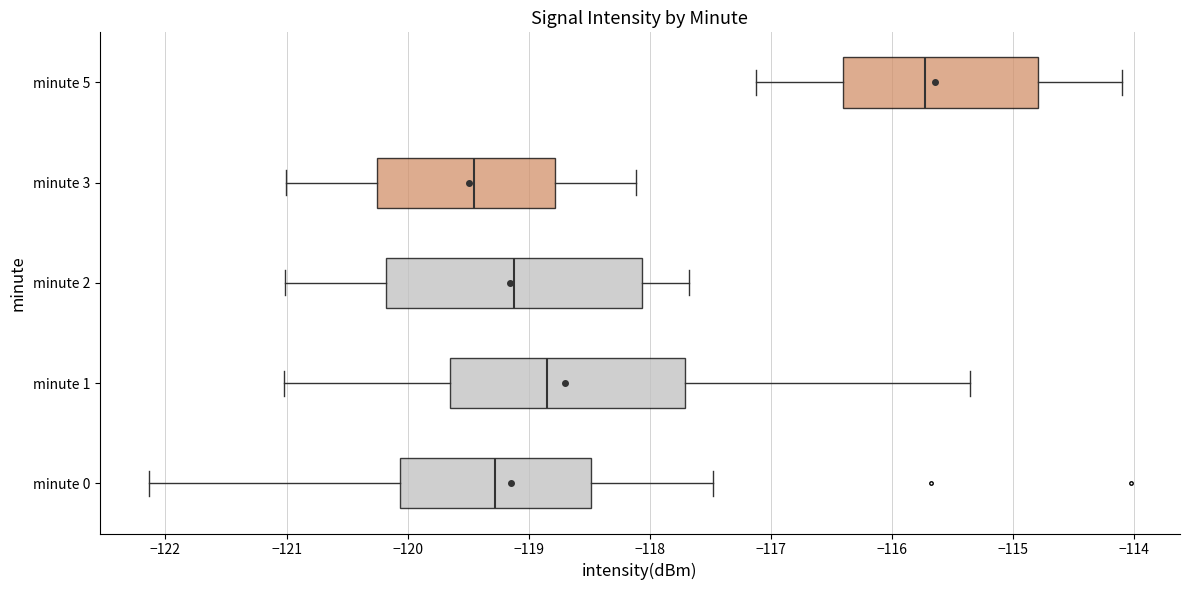

Reading bottom to top, transcribe this box plot: for each box, give where its median line is, the range the box spans, and where its two whiskers end, as read against the x-axis. The values are not printed on the chart, so give them approximately, as read against the axis.

minute 0: median -119.3, box -120.1 to -118.5, whiskers -122.1 to -117.5
minute 1: median -118.8, box -119.6 to -117.7, whiskers -121.0 to -115.4
minute 2: median -119.1, box -120.2 to -118.1, whiskers -121.0 to -117.7
minute 3: median -119.5, box -120.3 to -118.8, whiskers -121.0 to -118.1
minute 5: median -115.7, box -116.4 to -114.8, whiskers -117.1 to -114.1